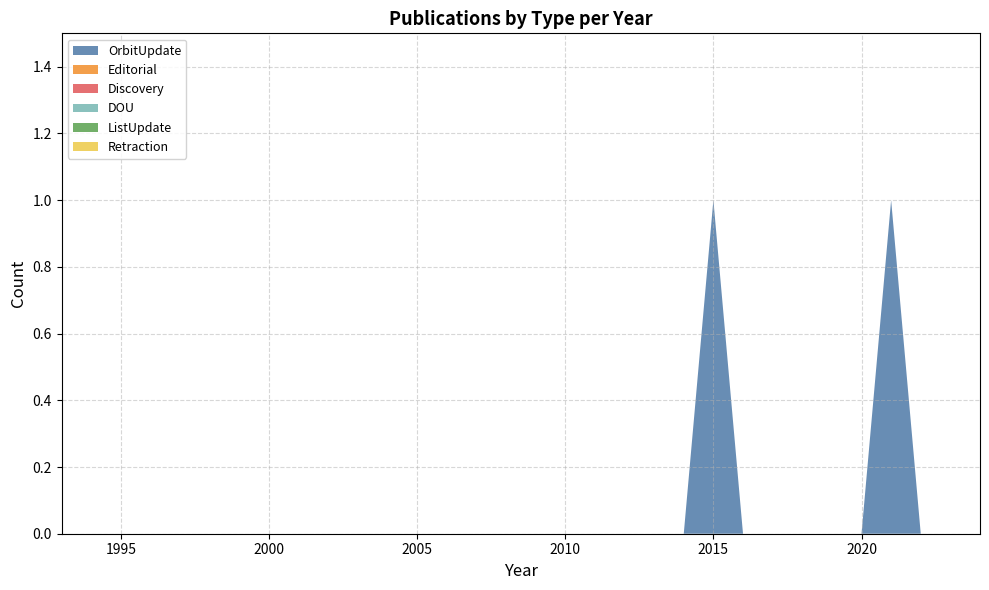

Reading left to right, list all the values displayed in this chart.

OrbitUpdate: 0	0	0	0	0	0	0	0	0	0	0	0	0	0	0	0	0	0	0	0	0	0	1	0	0	0	0	0	1	0	0	0
Editorial: 0	0	0	0	0	0	0	0	0	0	0	0	0	0	0	0	0	0	0	0	0	0	0	0	0	0	0	0	0	0	0	0
Discovery: 0	0	0	0	0	0	0	0	0	0	0	0	0	0	0	0	0	0	0	0	0	0	0	0	0	0	0	0	0	0	0	0
DOU: 0	0	0	0	0	0	0	0	0	0	0	0	0	0	0	0	0	0	0	0	0	0	0	0	0	0	0	0	0	0	0	0
ListUpdate: 0	0	0	0	0	0	0	0	0	0	0	0	0	0	0	0	0	0	0	0	0	0	0	0	0	0	0	0	0	0	0	0
Retraction: 0	0	0	0	0	0	0	0	0	0	0	0	0	0	0	0	0	0	0	0	0	0	0	0	0	0	0	0	0	0	0	0